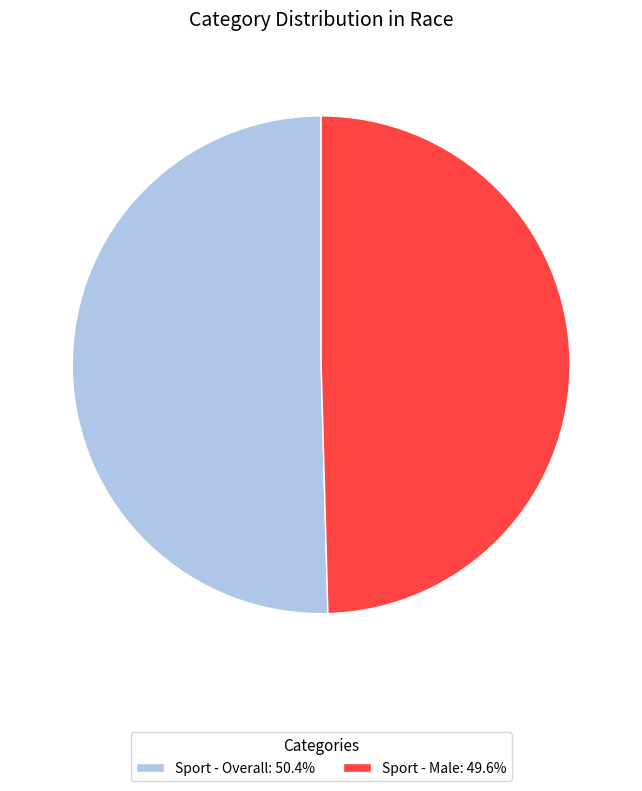

Approximately how many times larger is the value at Sport - Male: 49.6% compared to Sport - Overall: 50.4%?

1.0